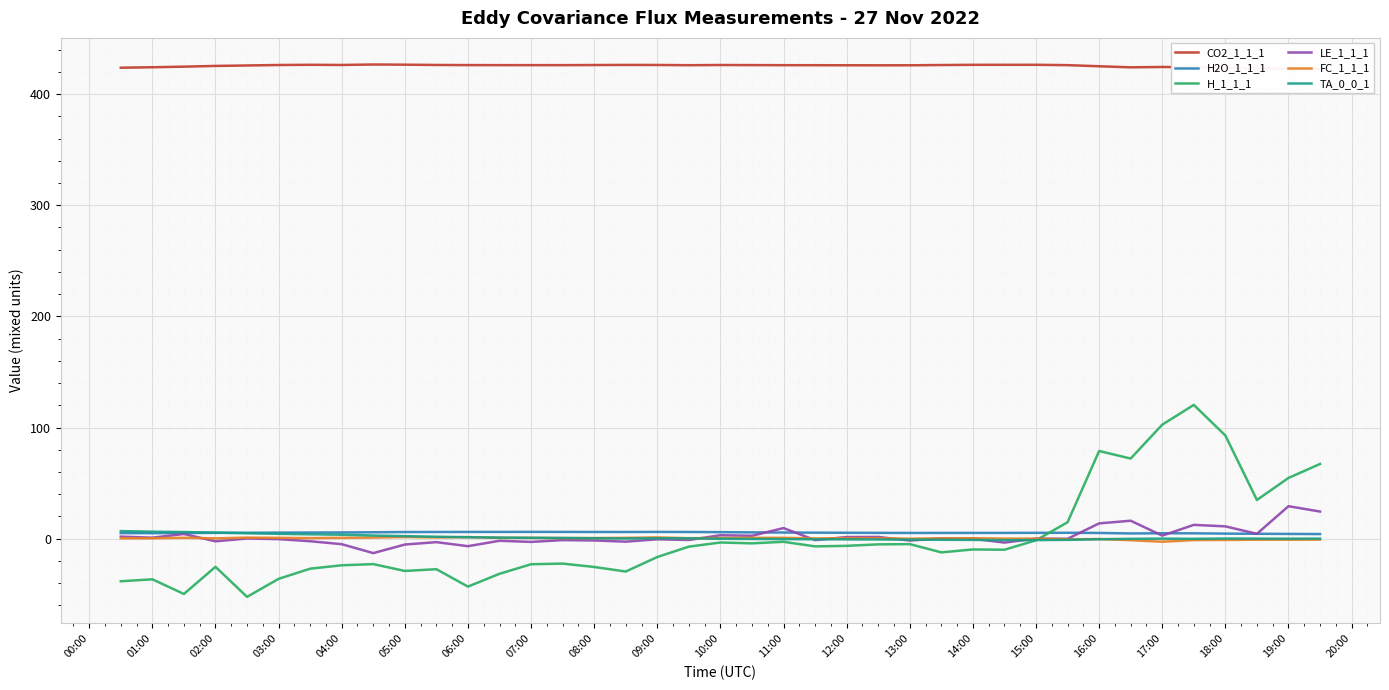

After their last crossing, which series has the higher values: H2O_1_1_1 or H_1_1_1?

H_1_1_1